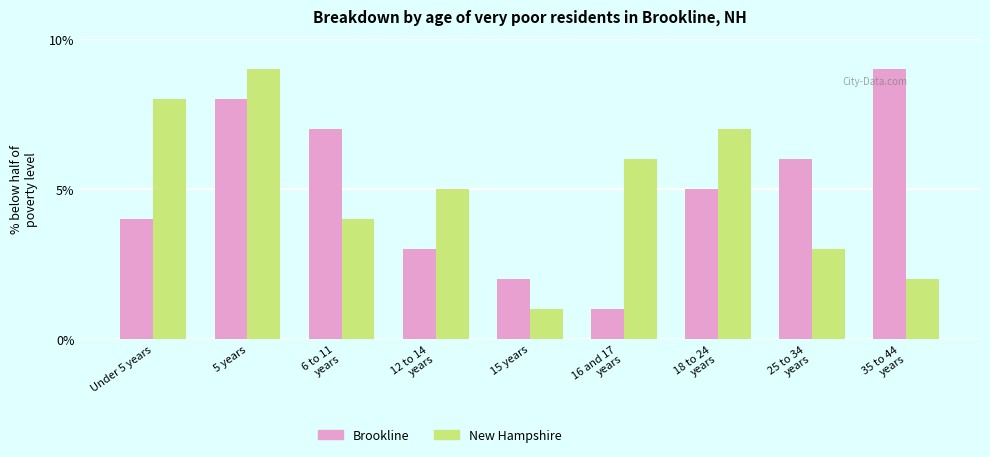

True or false: New Hampshire has a value of 8 at Under 5 years.

True